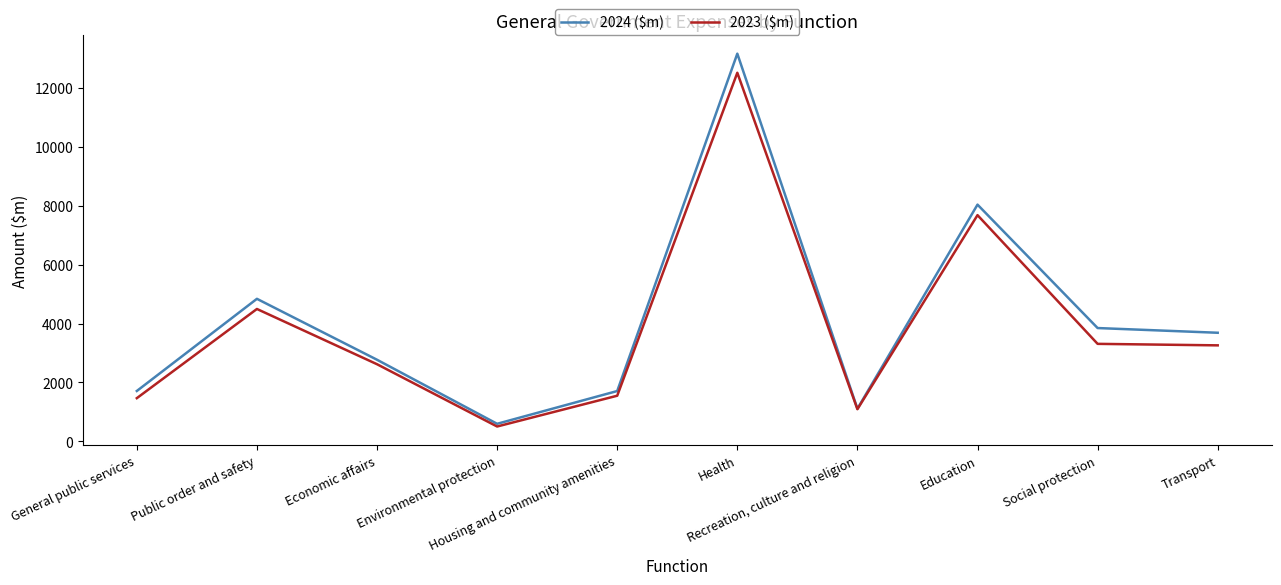

Which series has the largest range (max minus min)?

2024 ($m)